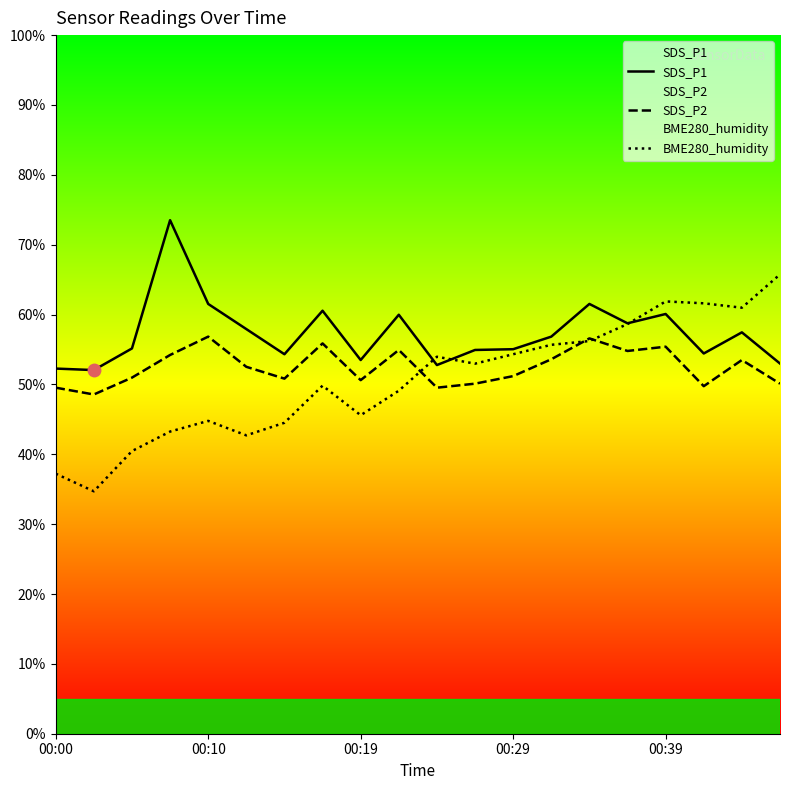

Rank the series by their maximum value, from highest to lowest.

SDS_P1, BME280_humidity, SDS_P2